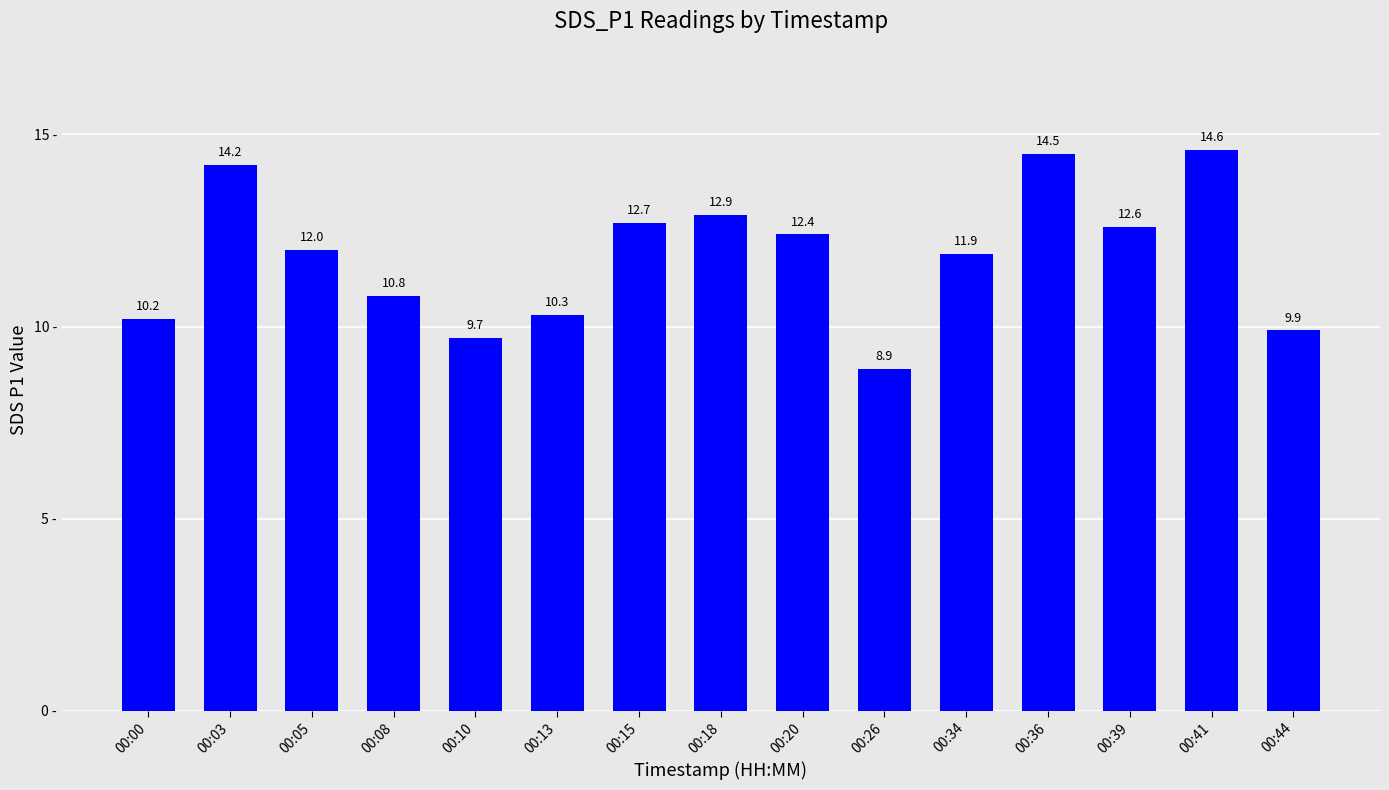

Reading left to right, extract all data points from this chart.

10.2	14.2	12.0	10.8	9.7	10.3	12.7	12.9	12.4	8.9	11.9	14.5	12.6	14.6	9.9